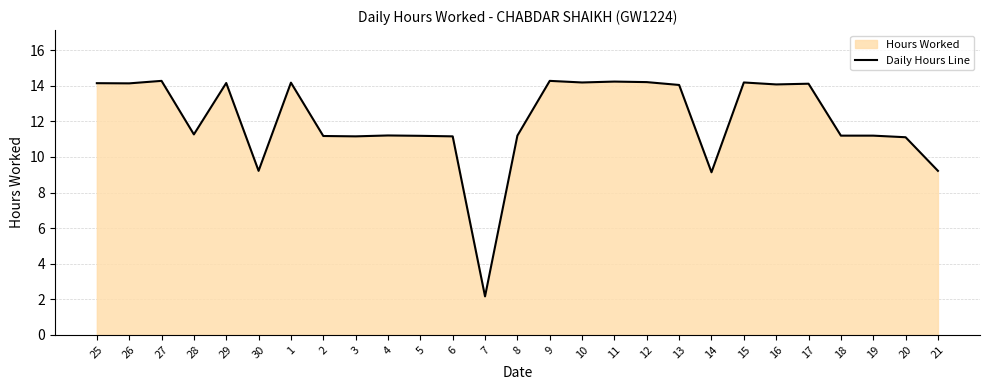

How many categories are shown in the chart?

27